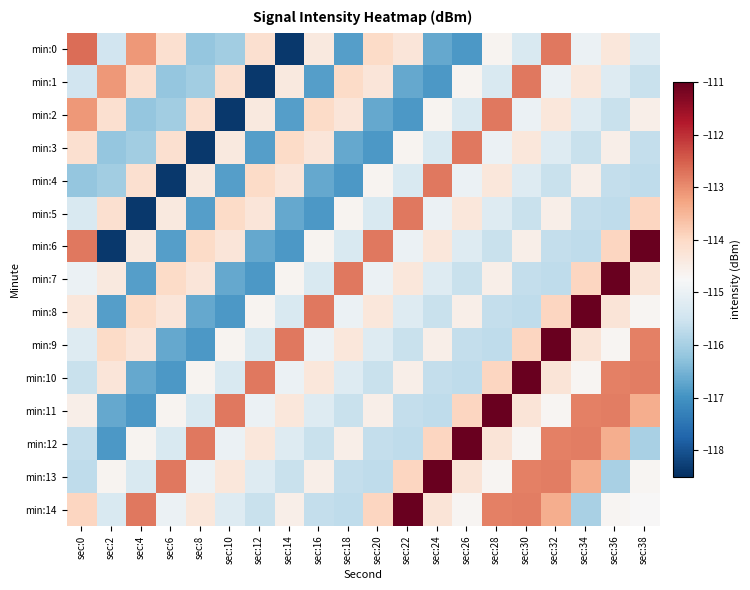

Which series has the widest spread of values?

min:6